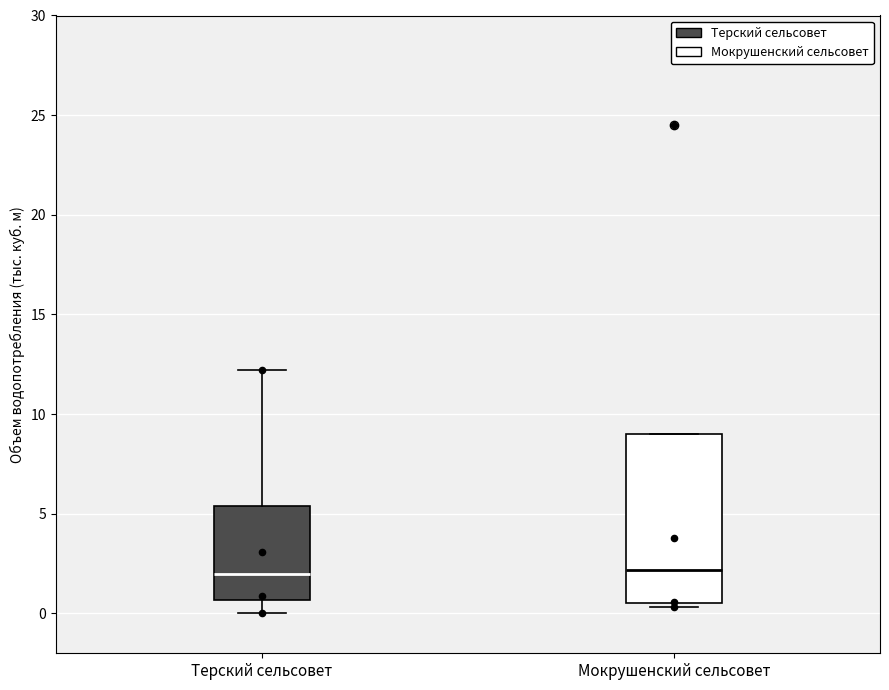

Reading left to right, transcribe this box plot: for each box, give where its median line is, the range the box spans, and where its two whiskers end, as read against the y-axis. The values are not printed on the chart, so give them approximately, as read against the axis.

Терский сельсовет: median 2.0, box 0.5 to 5.5, whiskers 0.0 to 12.0
Мокрушенский сельсовет: median 2.0, box 0.5 to 9.0, whiskers 0.5 (just below the box's lower edge) to 9.0